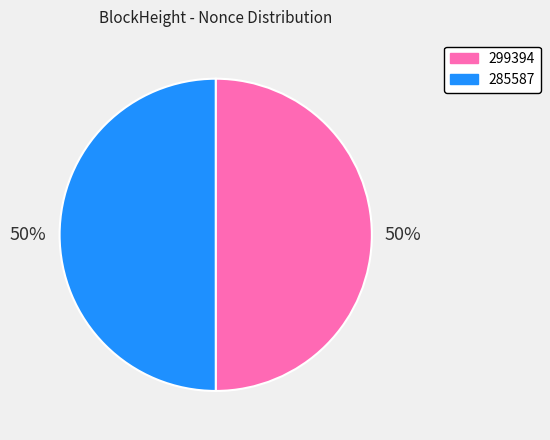

How many segments does this pie chart have?

2